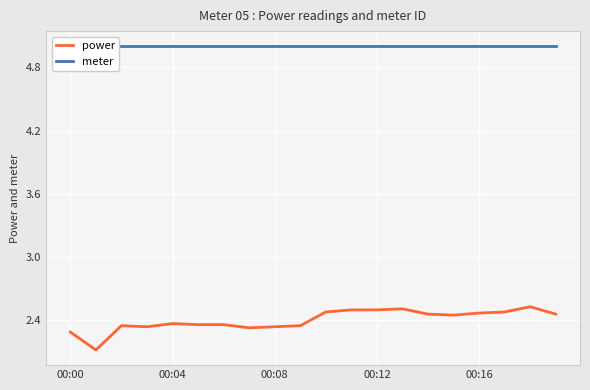

Which category has the highest value in the power series?

18